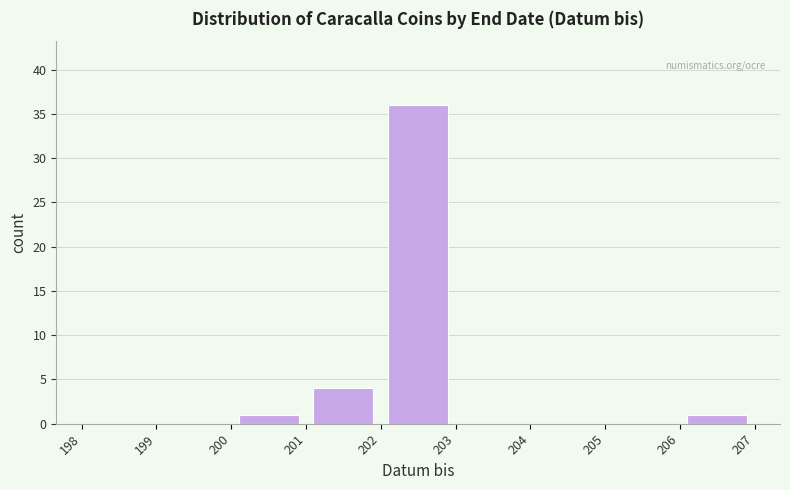

Reading left to right, transcribe this chart: for each bar, give the range it covers on the x-axis and its height. The values are not printed on the chart, so give them approximately, as read against the axis.

198 to 199: 0
199 to 200: 0
200 to 201: 1
201 to 202: 4
202 to 203: 36
203 to 204: 0
204 to 205: 0
205 to 206: 0
206 to 207: 1